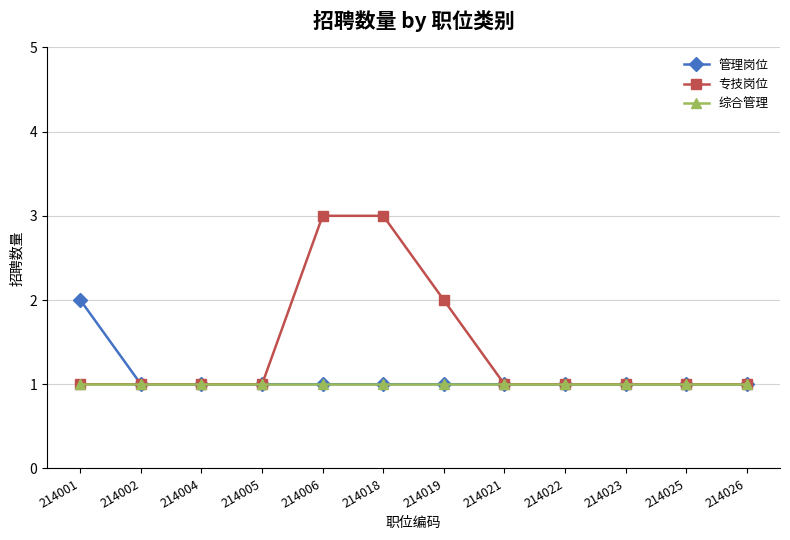

True or false: 专技岗位 has a value of 1 at 214025.

True